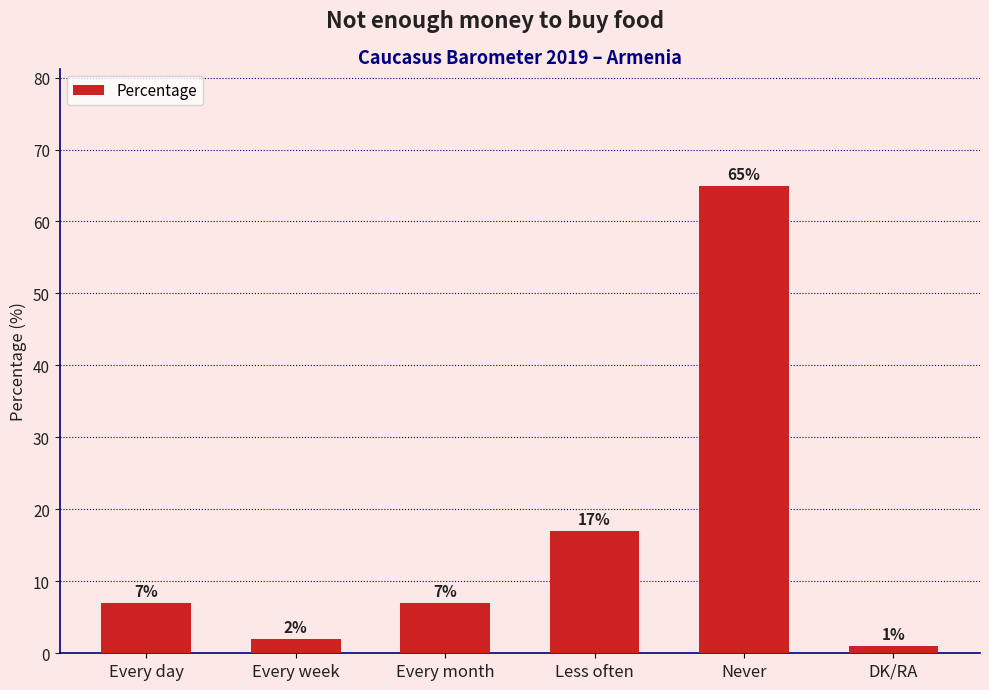

Approximately how many times larger is the value at Less often compared to Every month?

2.4